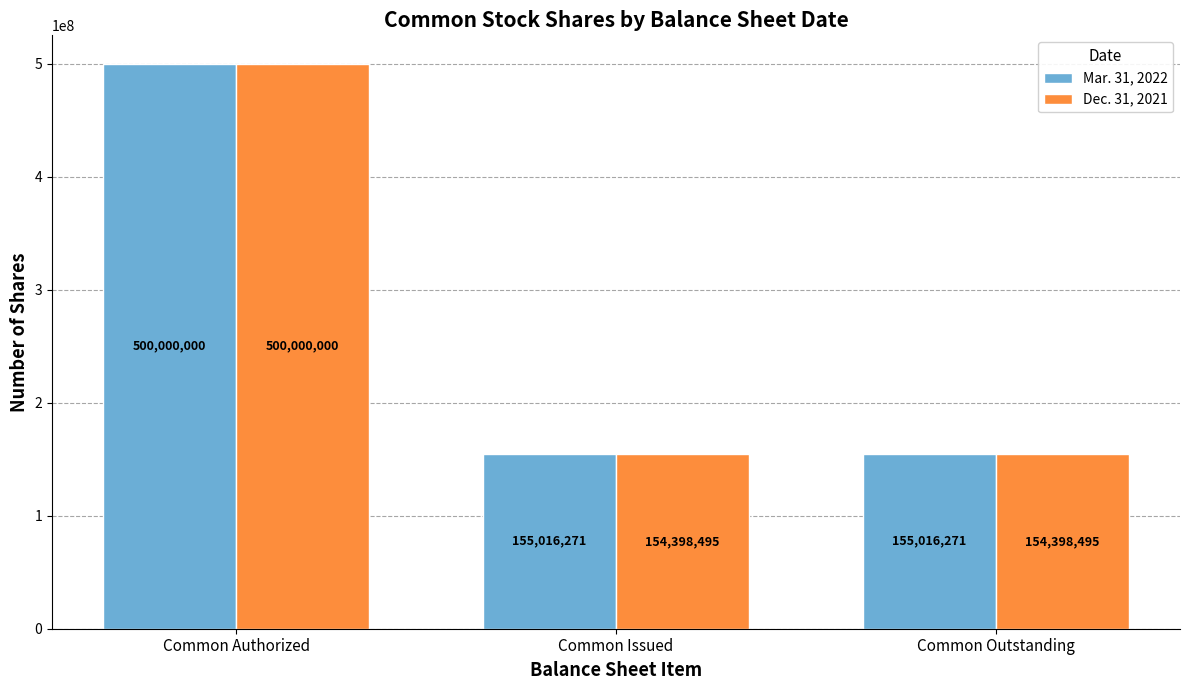

List the series in order of their overall mean, lowest first.

Dec. 31, 2021, Mar. 31, 2022